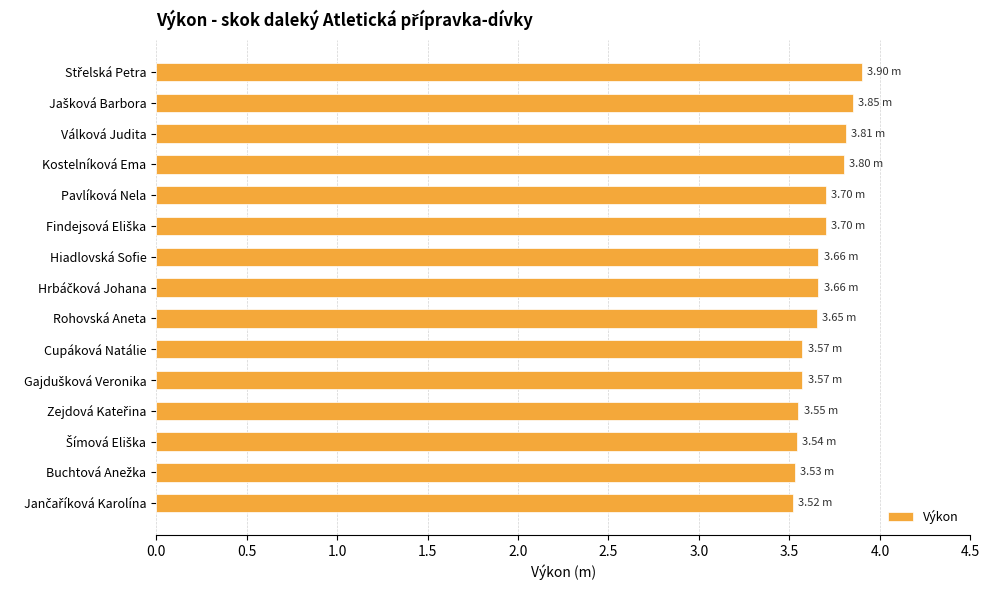

What is the sum of all values?

55.0